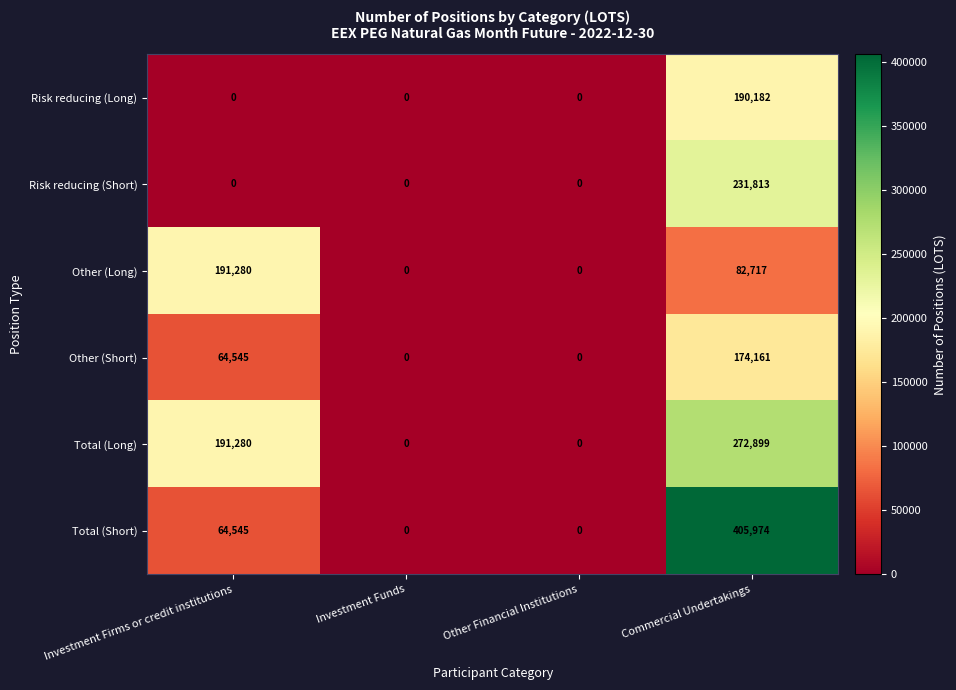

List the series in order of their peak value, highest first.

Total (Short), Total (Long), Risk reducing (Short), Other (Long), Risk reducing (Long), Other (Short)